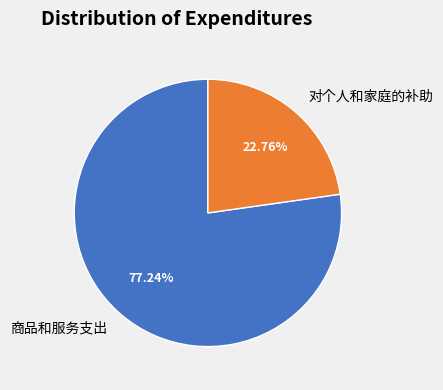

Rank the categories by value from lowest to highest.

对个人和家庭的补助, 商品和服务支出